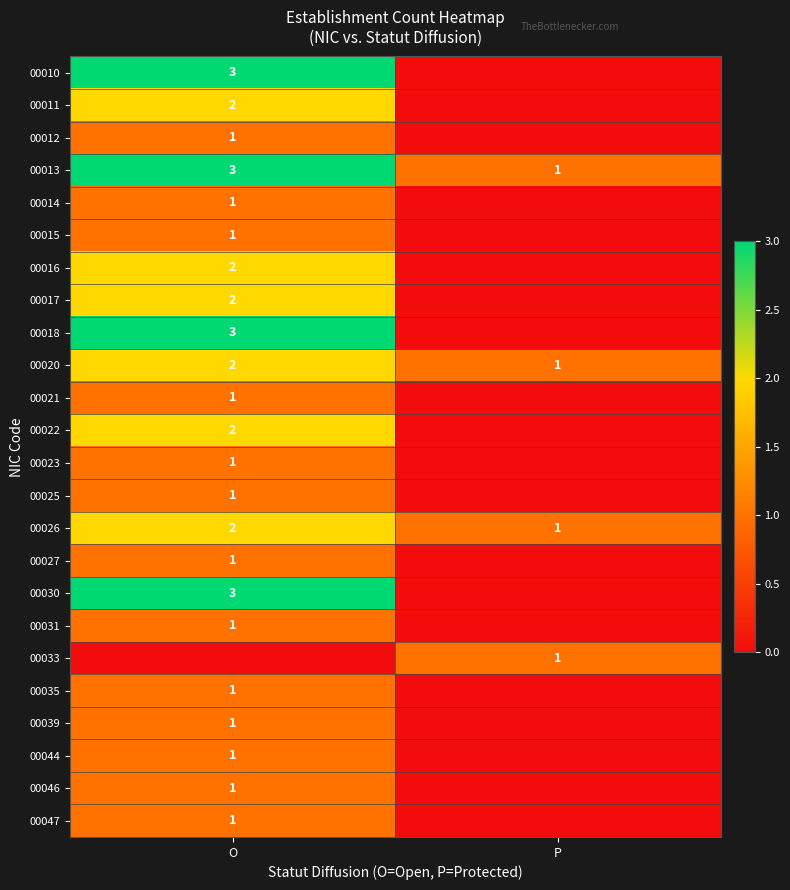

Is it true that 00013 equals 5 at O?

False